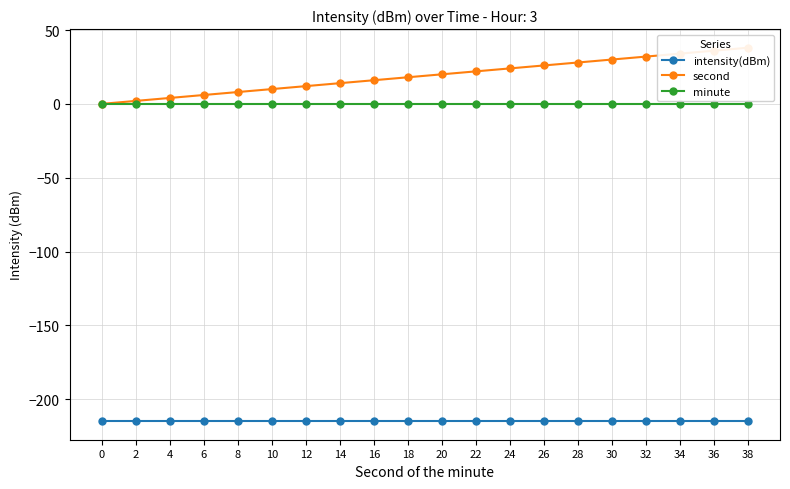

Is it true that second equals 53.2 at 36?

False